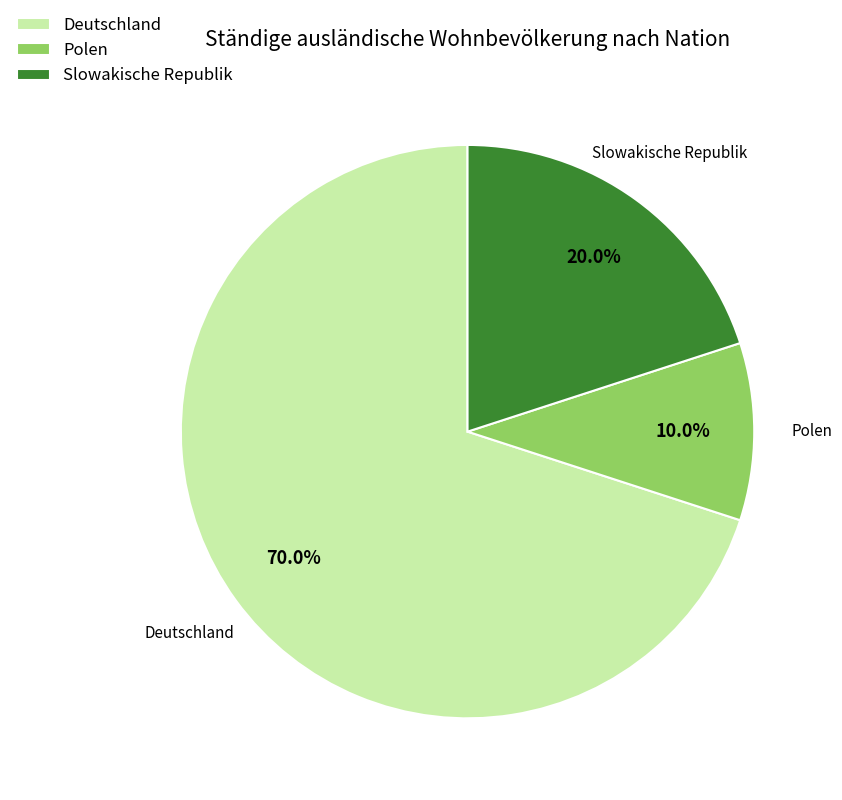

To the nearest percent, what is the difference between the largest and smallest slice percentages?

60%